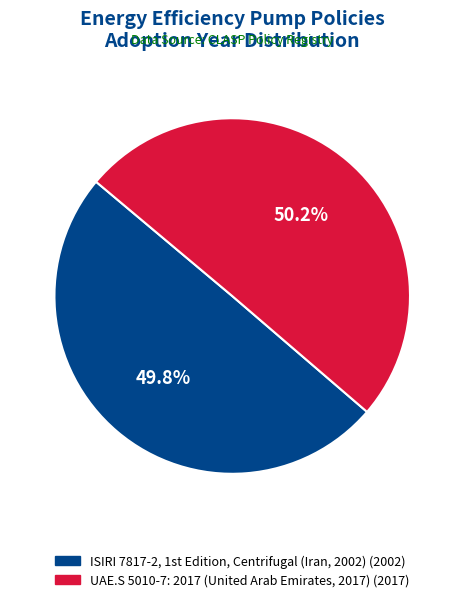

What portion of the pie excludes UAE.S 5010-7: 2017 (United Arab Emirates, 2017)?

49.8%